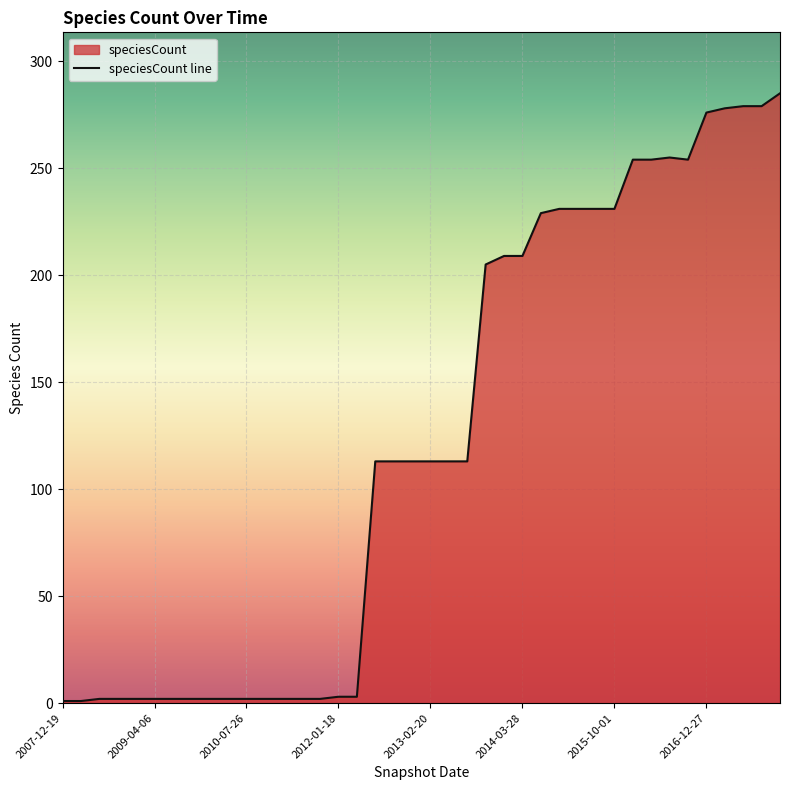

What is the average value?

123